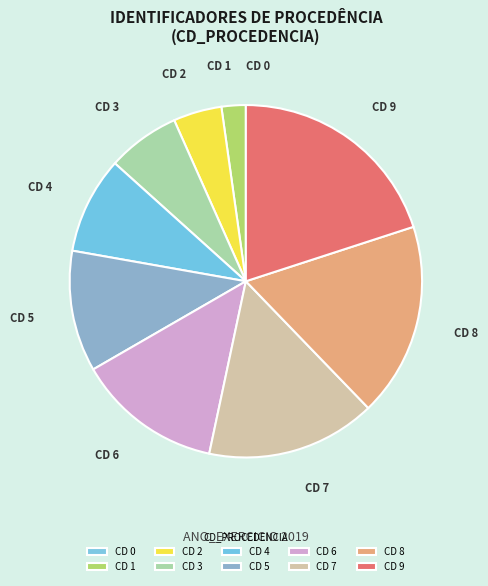

Between CD 3 and CD 5, which is larger?

CD 5